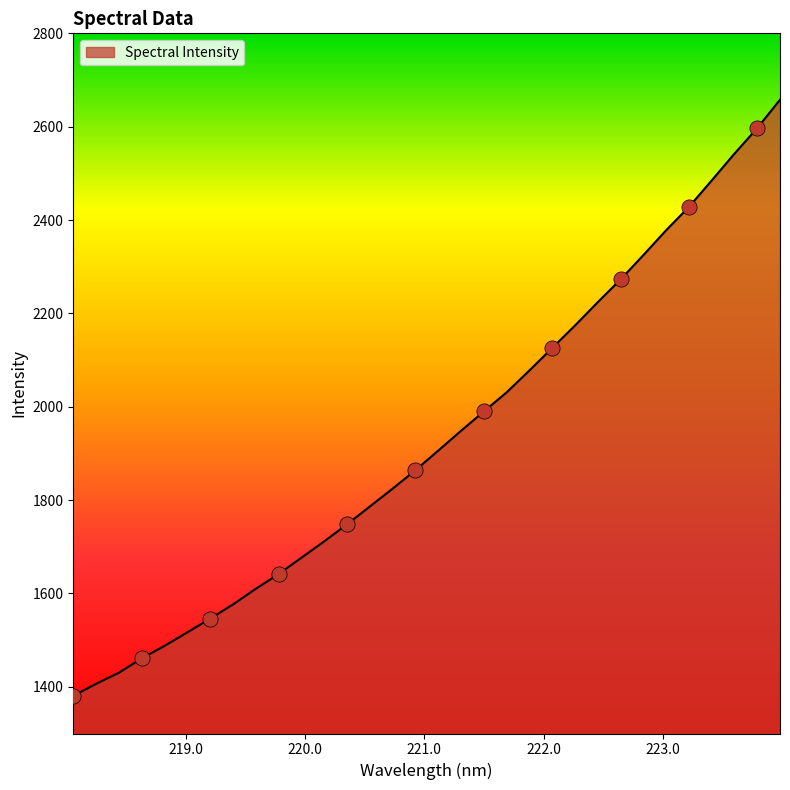

What is the difference between the maximum and minimum values?

1277.1